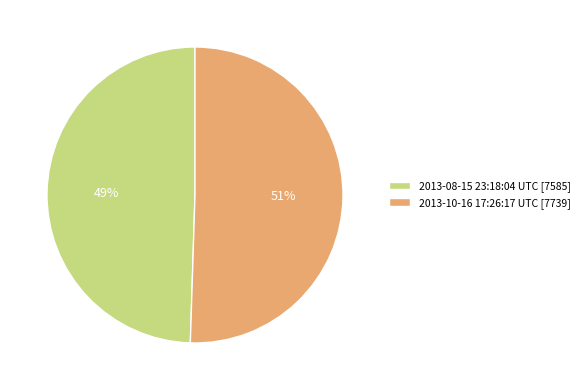

Which category has the biggest portion of the pie?

2013-10-16 17:26:17 UTC